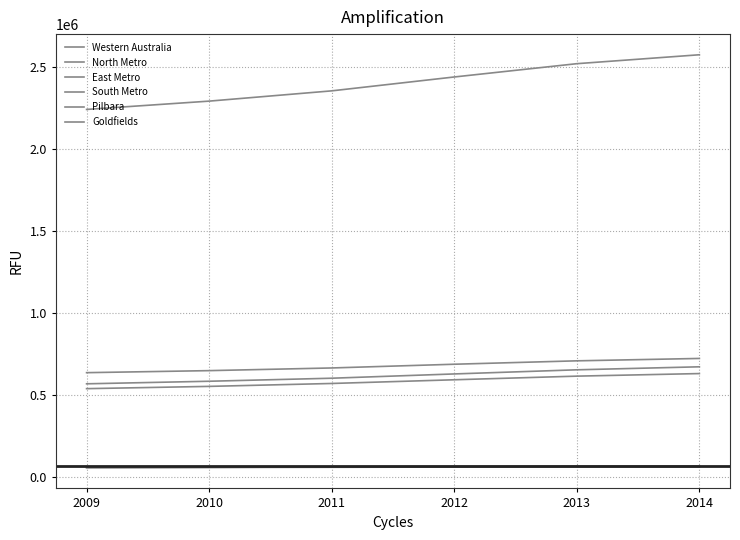

The East Metro series shows 1073590 at 2012. True or false?

False